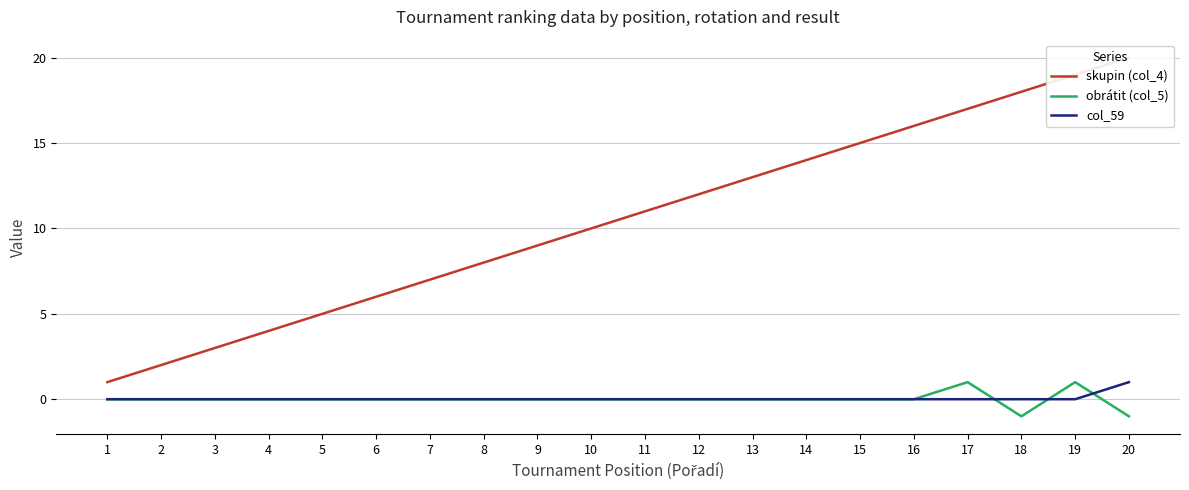

Between 4 and 6, which is larger?

6